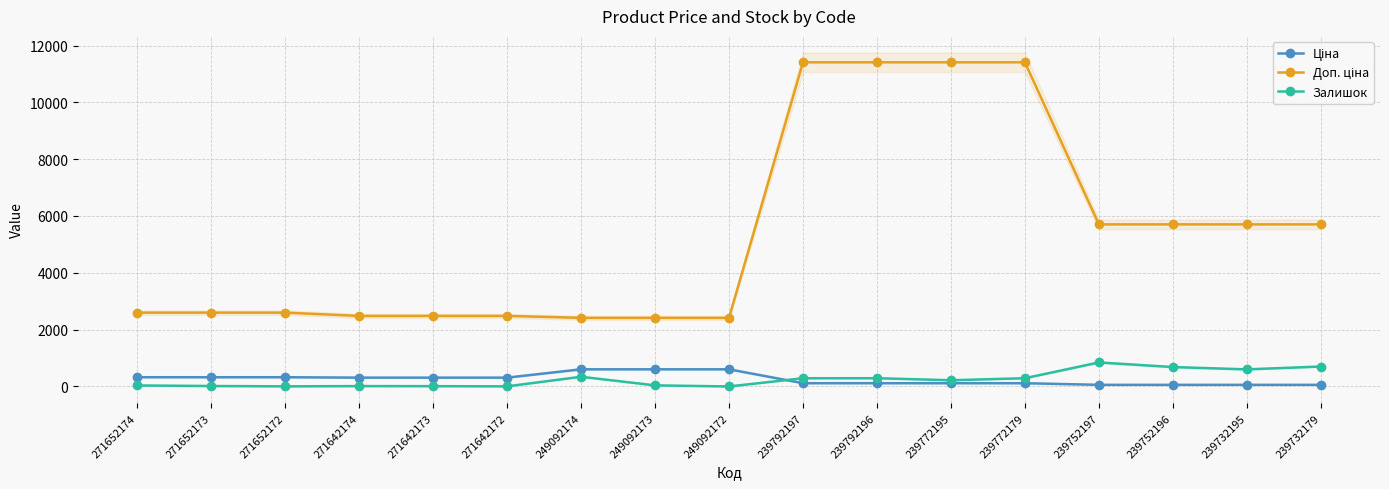

Is the value of Доп. ціна at 271652172 greater than the value of Ціна at 271652172?

Yes